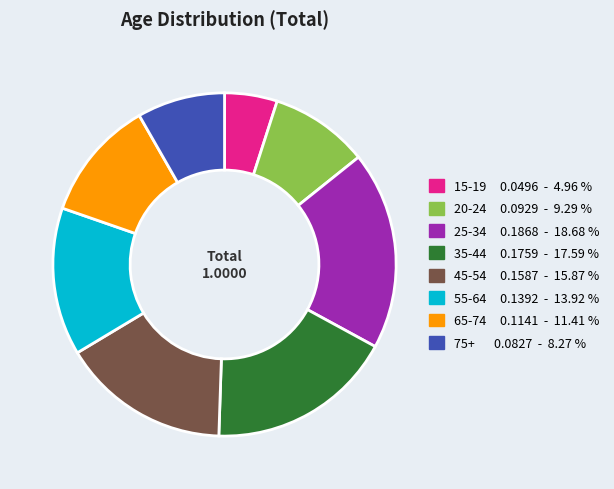

Between 20-24 and 65-74, which is larger?

65-74